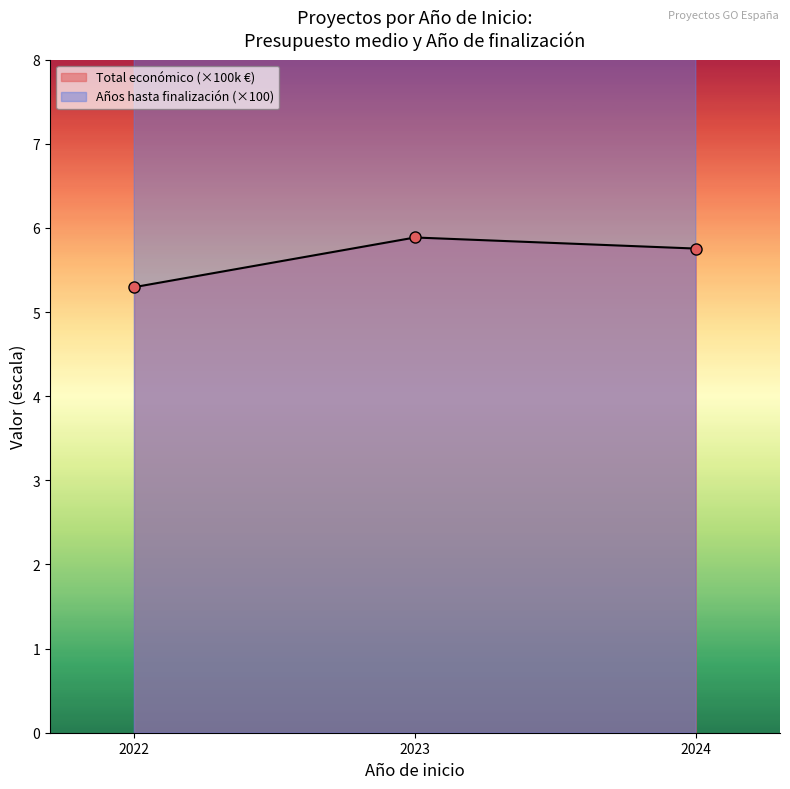

Is it true that Años hasta finalización (×100) equals 160.9 at 2022?

False